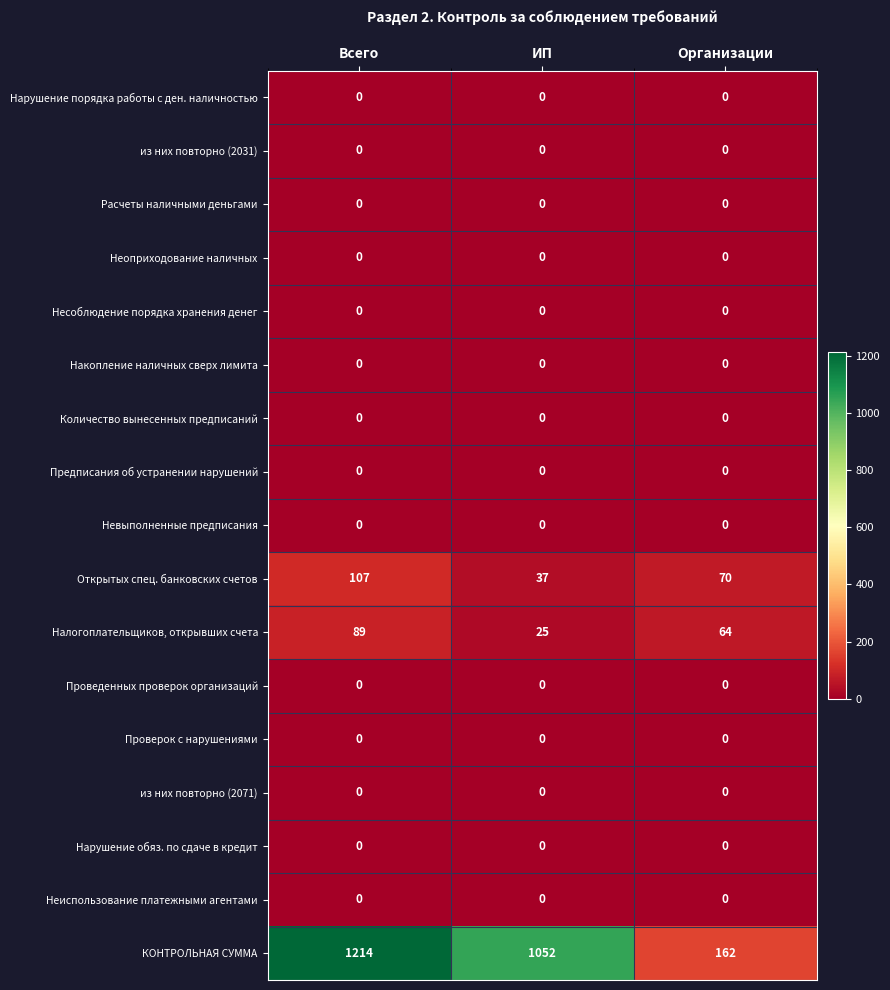

At which category is the sum across all series the highest?

Всего